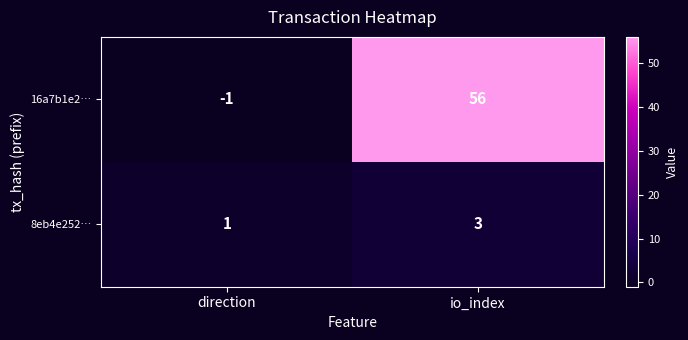

Rank the series by their maximum value, from highest to lowest.

16a7b1e2…, 8eb4e252…